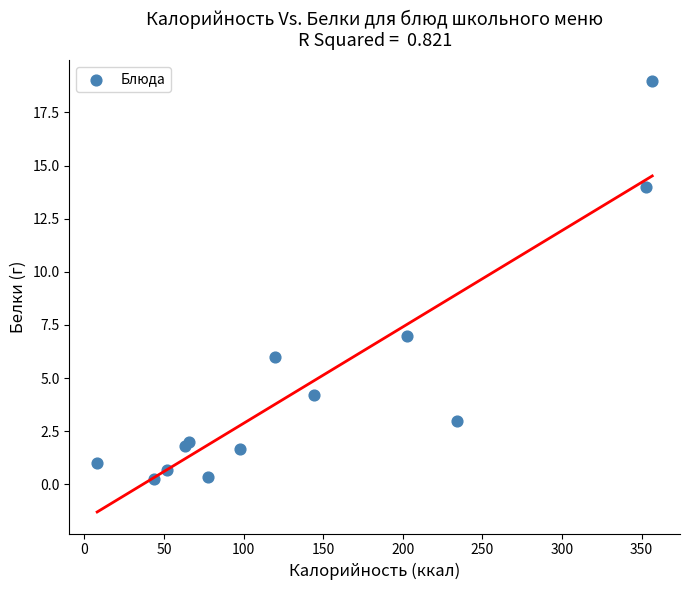

What Y value in the scatter plot is closest to 9?

7.0